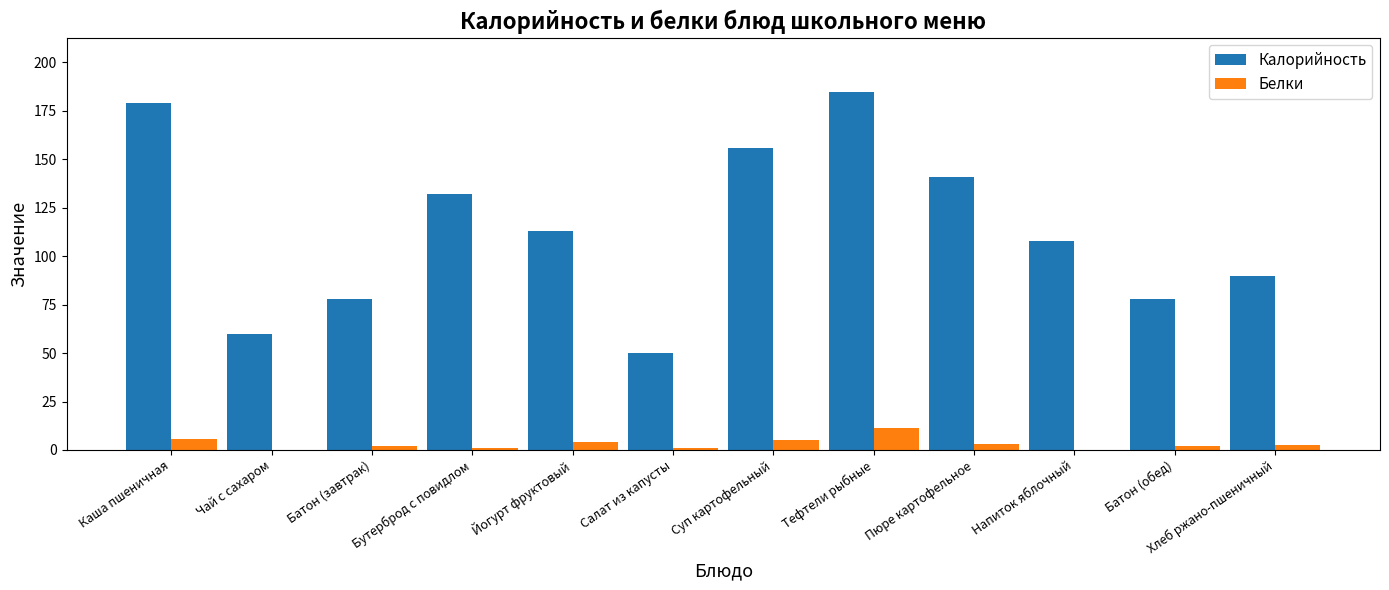

Which series has the largest total across all categories?

Калорийность